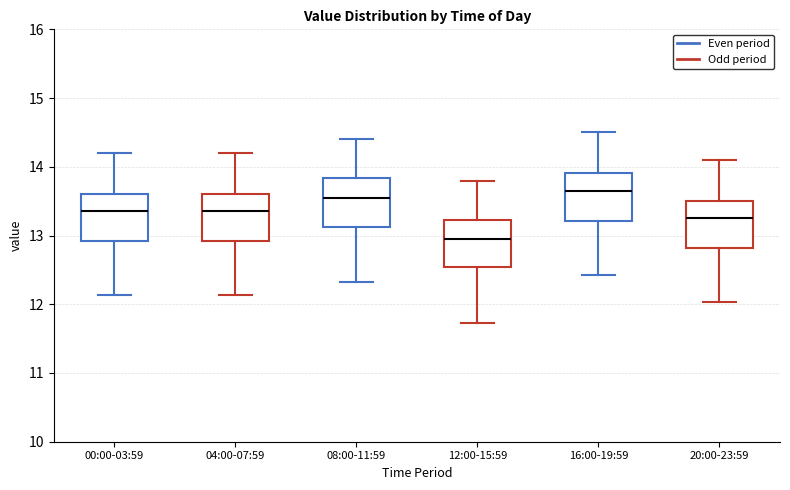

Reading left to right, transcribe this box plot: for each box, give where its median line is, the range the box spans, and where its two whiskers end, as read against the y-axis. The values are not printed on the chart, so give them approximately, as read against the axis.

00:00-03:59: median 13.4, box 12.9 to 13.6, whiskers 12.1 to 14.2
04:00-07:59: median 13.4, box 12.9 to 13.6, whiskers 12.1 to 14.2
08:00-11:59: median 13.6, box 13.1 to 13.8, whiskers 12.3 to 14.4
12:00-15:59: median 13.0, box 12.5 to 13.2, whiskers 11.7 to 13.8
16:00-19:59: median 13.7, box 13.2 to 13.9, whiskers 12.4 to 14.5
20:00-23:59: median 13.3, box 12.8 to 13.5, whiskers 12.0 to 14.1